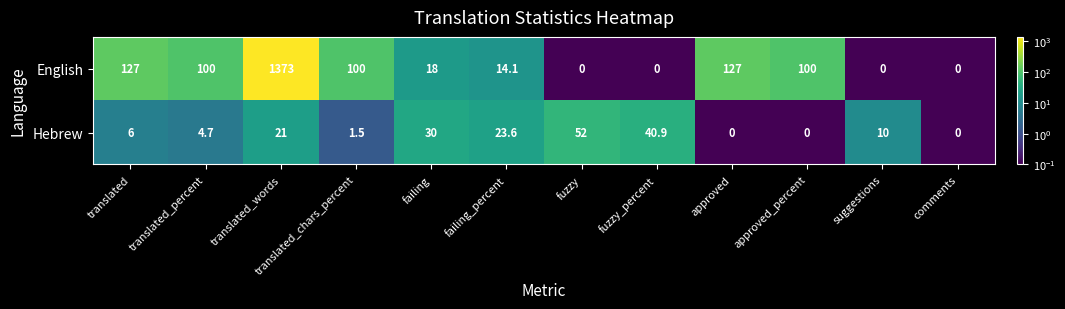

Where does the Hebrew series first go above 10?

translated_words